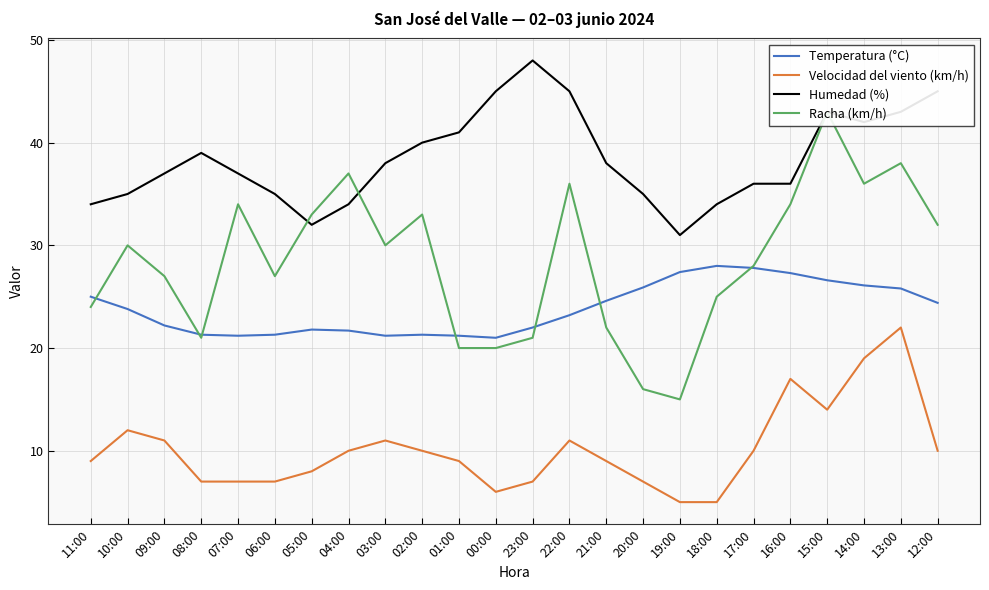

Reading right to left, extract all data points from this chart.

Temperatura (°C): 24.4	25.8	26.1	26.6	27.3	27.8	28.0	27.4	25.9	24.6	23.2	22.0	21.0	21.2	21.3	21.2	21.7	21.8	21.3	21.2	21.3	22.2	23.8	25.0
Velocidad del viento (km/h): 10.0	22.0	19.0	14.0	17.0	10.0	5.0	5.0	7.0	9.0	11.0	7.0	6.0	9.0	10.0	11.0	10.0	8.0	7.0	7.0	7.0	11.0	12.0	9.0
Humedad (%): 45.0	43.0	42.0	43.0	36.0	36.0	34.0	31.0	35.0	38.0	45.0	48.0	45.0	41.0	40.0	38.0	34.0	32.0	35.0	37.0	39.0	37.0	35.0	34.0
Racha (km/h): 32.0	38.0	36.0	43.0	34.0	28.0	25.0	15.0	16.0	22.0	36.0	21.0	20.0	20.0	33.0	30.0	37.0	33.0	27.0	34.0	21.0	27.0	30.0	24.0